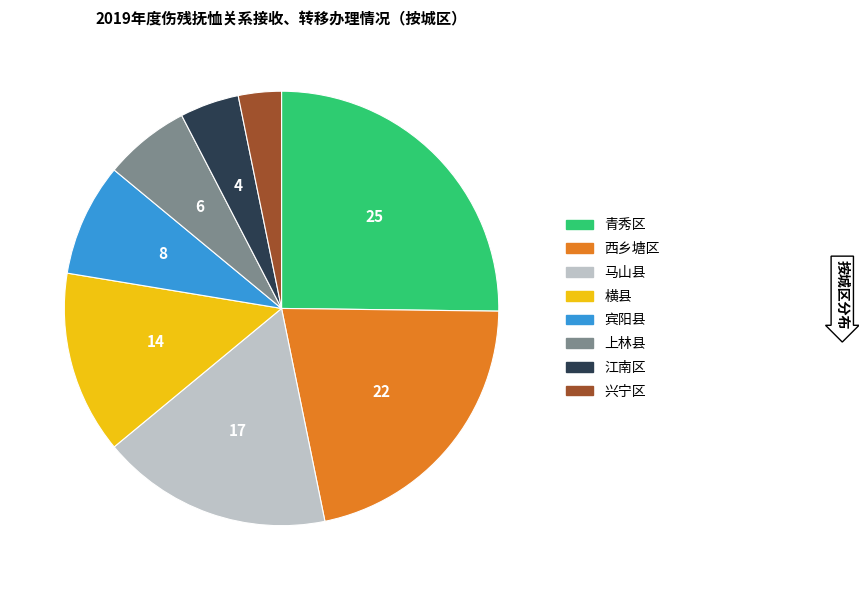

Combined, do 横县 and 马山县 account for over 50%?

No